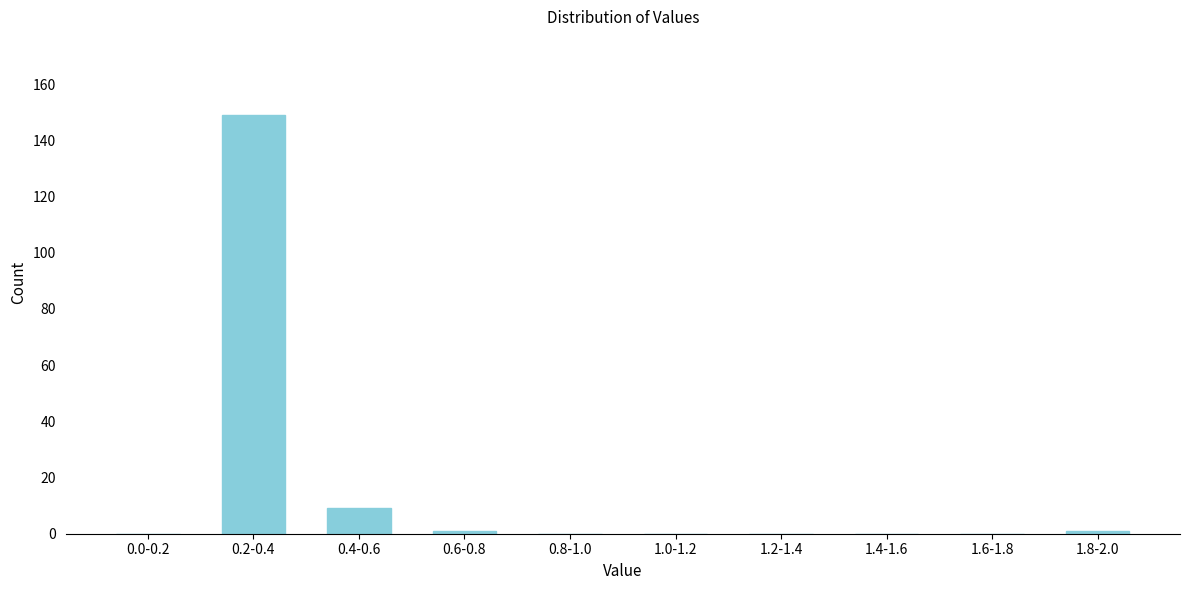

Reading left to right, extract all data points from this chart.

0.0-0.2=0	0.2-0.4=149	0.4-0.6=9	0.6-0.8=1	0.8-1.0=0	1.0-1.2=0	1.2-1.4=0	1.4-1.6=0	1.6-1.8=0	1.8-2.0=1